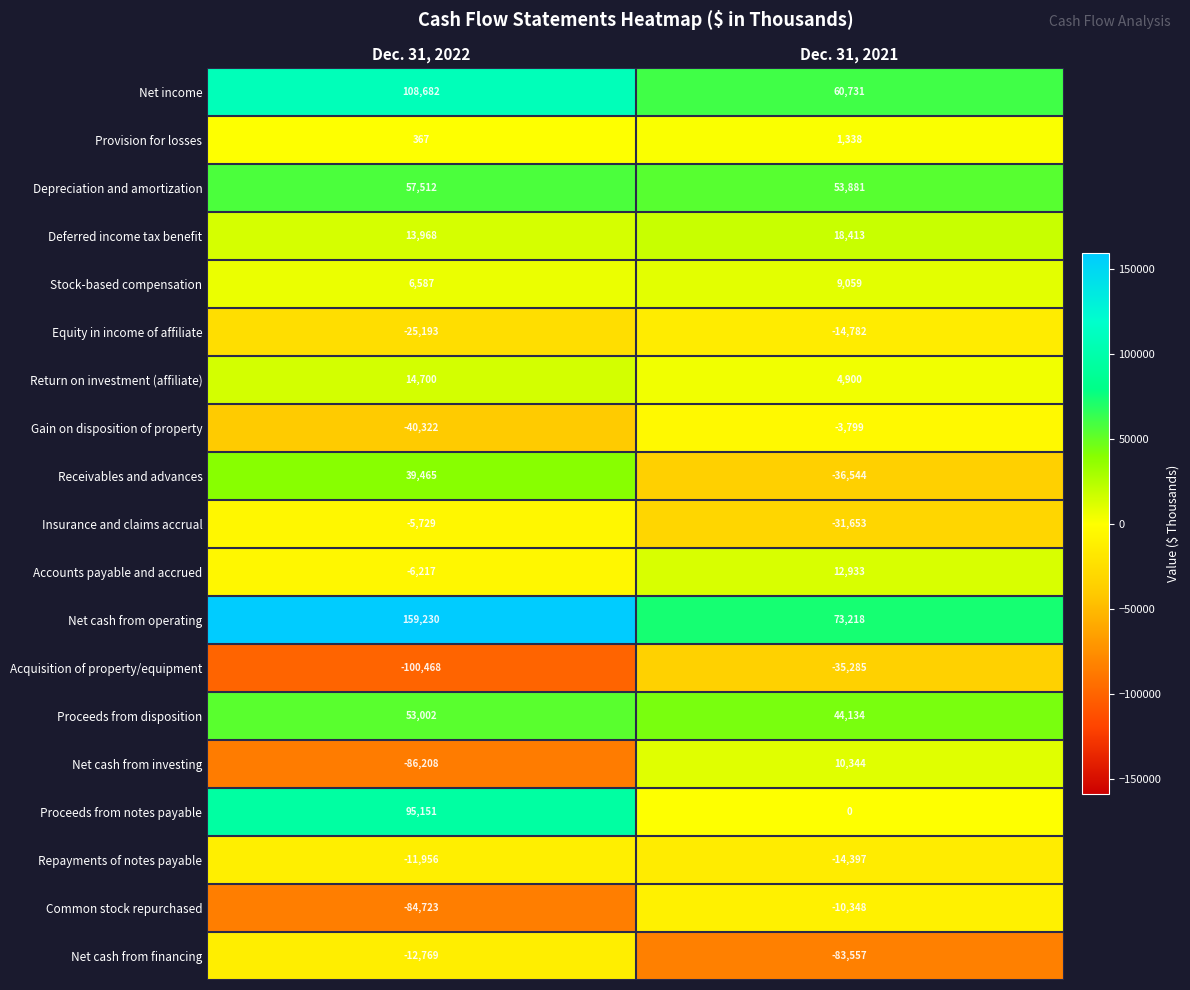

The value of Acquisition of property/equipment at Dec. 31, 2022 is -100468. True or false?

True